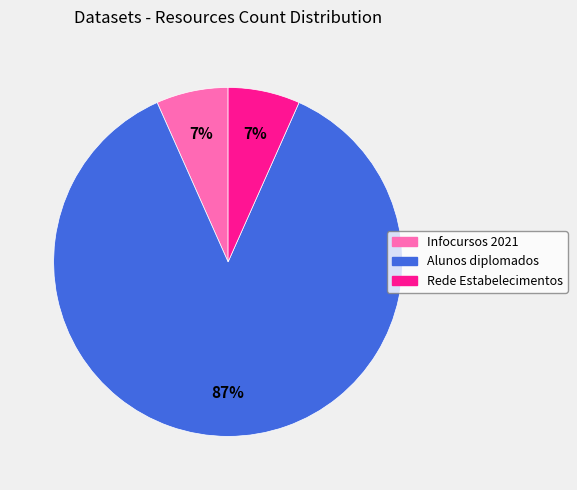

To the nearest percent, what is the average slice percentage?

33%